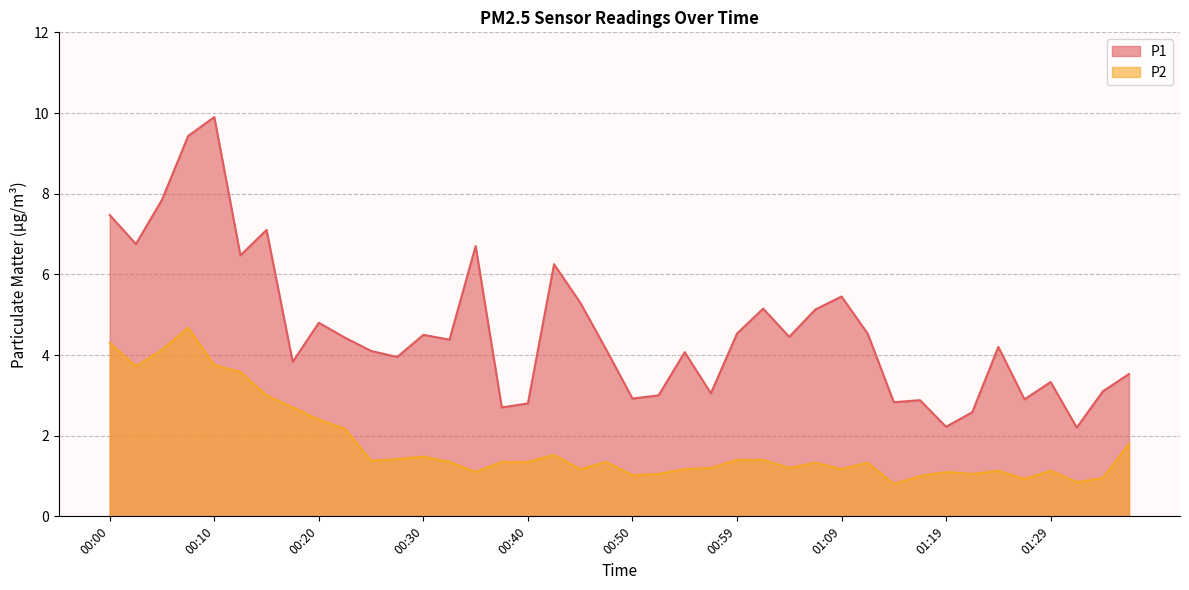

True or false: P1 and P2 intersect in this chart.

False